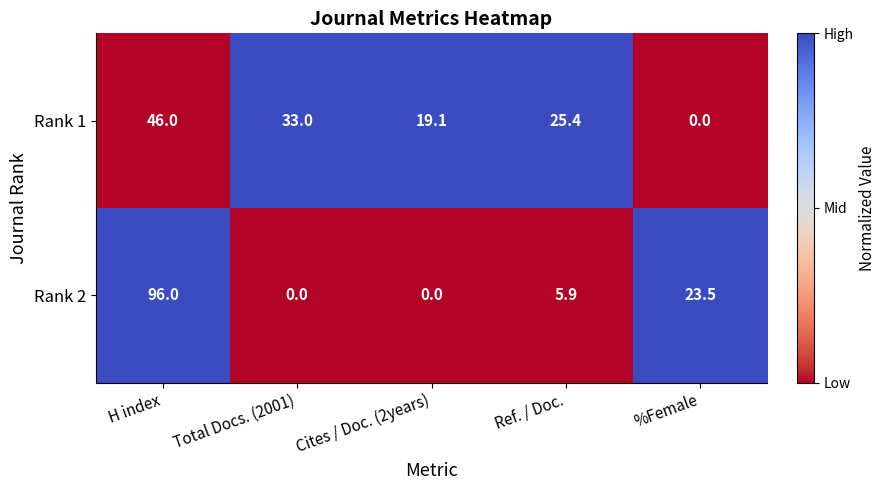

The Rank 2 series shows 8.5 at %Female. True or false?

False